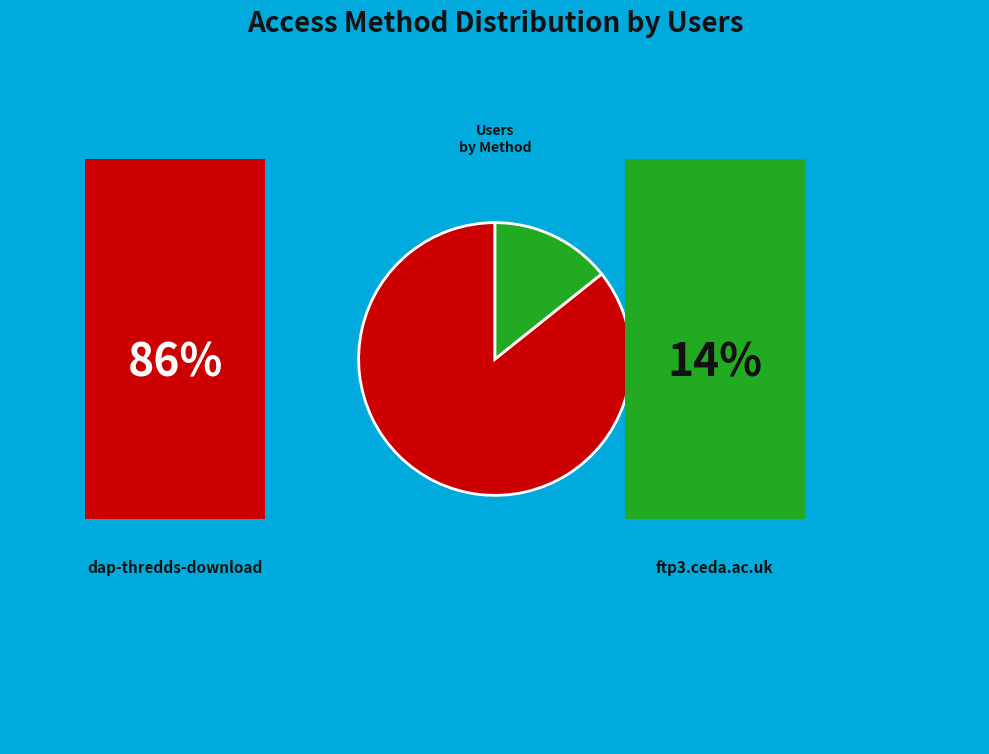

Is there any slice that represents more than half of the pie?

Yes